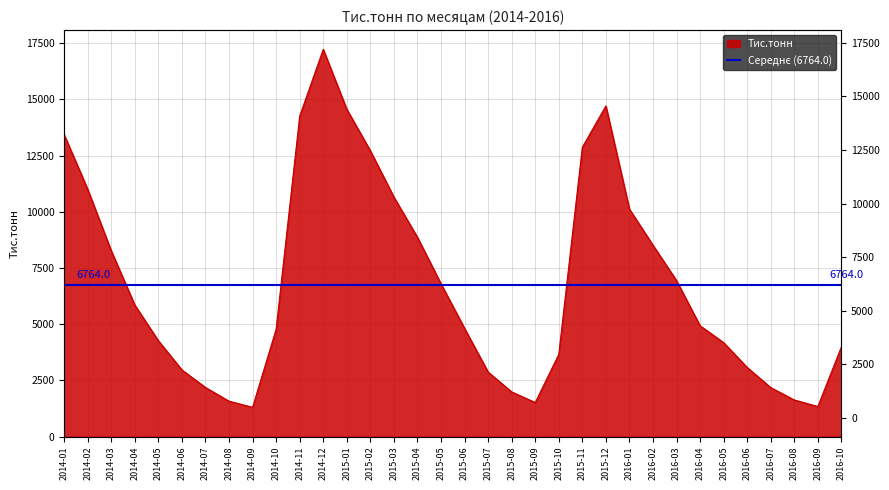

Reading right to left, what are all the values shown in this chart?

3990.4	1335.1	1625.5	2178.9	3072.5	4177.7	4928.1	6936.7	8512.2	10118.1	14708.9	12871.7	3655.1	1511.9	1985.6	2869.4	4814.3	6796.3	8864.9	10655.3	12716.2	14562.9	17225.4	14256.2	4775.2	1299.0	1573.9	2182.9	2964.2	4263.4	5851.2	8264.1	11000.2	13431.9